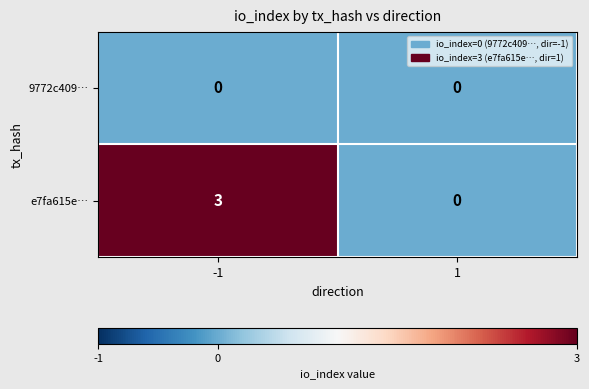

Rank the series by their maximum value, from lowest to highest.

9772c409…, e7fa615e…